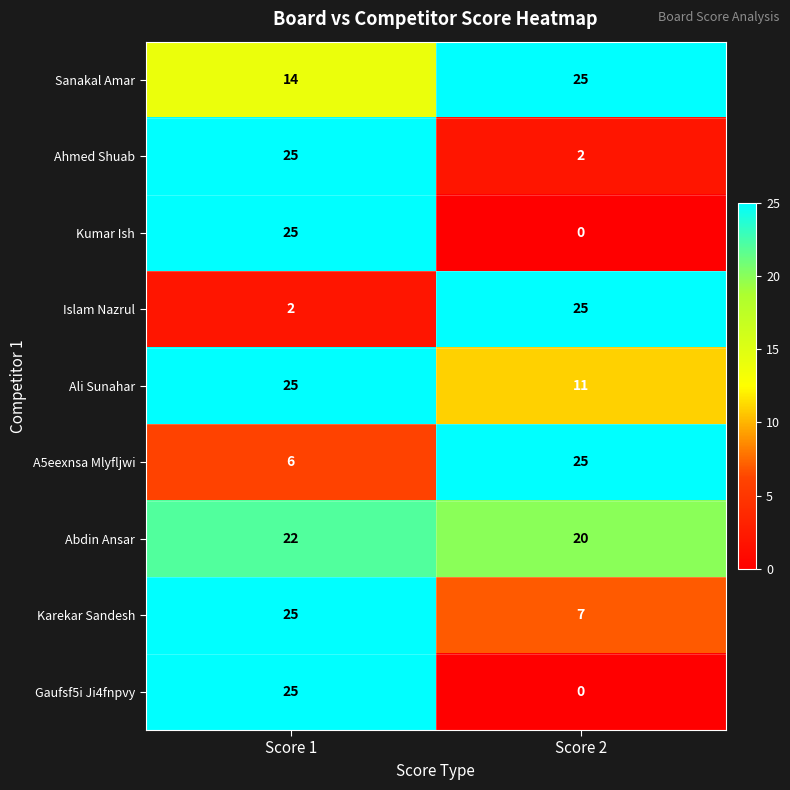

Where is Sanakal Amar nearest to the value 19?

Score 1